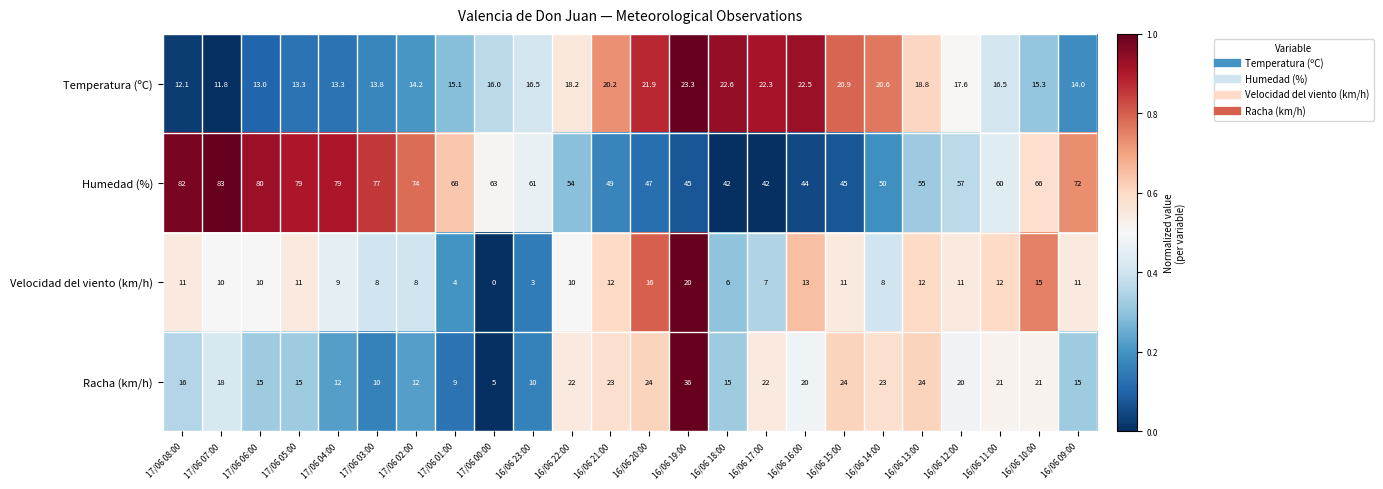

Which series changed the most between 16/06 23:00 and 16/06 21:00?

Racha (km/h)